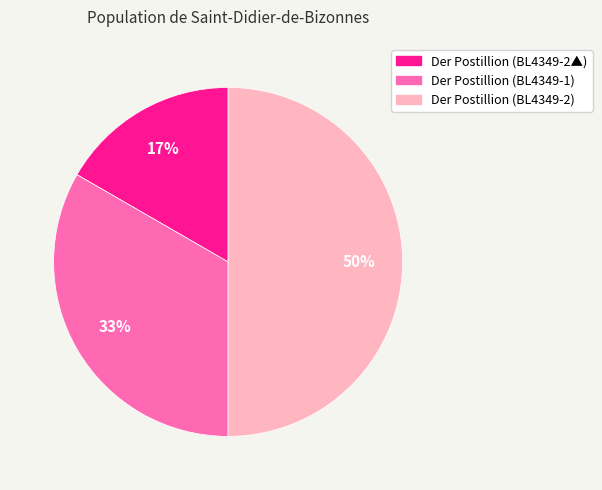

Combined, do Der Postillion (BL4349-1) and Der Postillion (BL4349-2) account for over 50%?

Yes